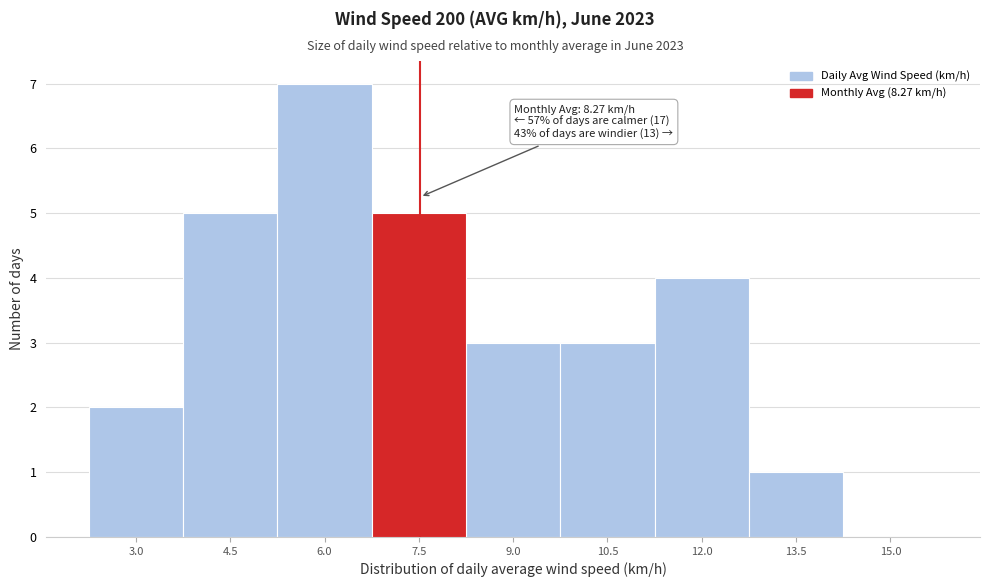

Reading left to right, extract all data points from this chart.

3.0=2	4.5=5	6.0=7	7.5=5	9.0=3	10.5=3	12.0=4	13.5=1	15.0=0